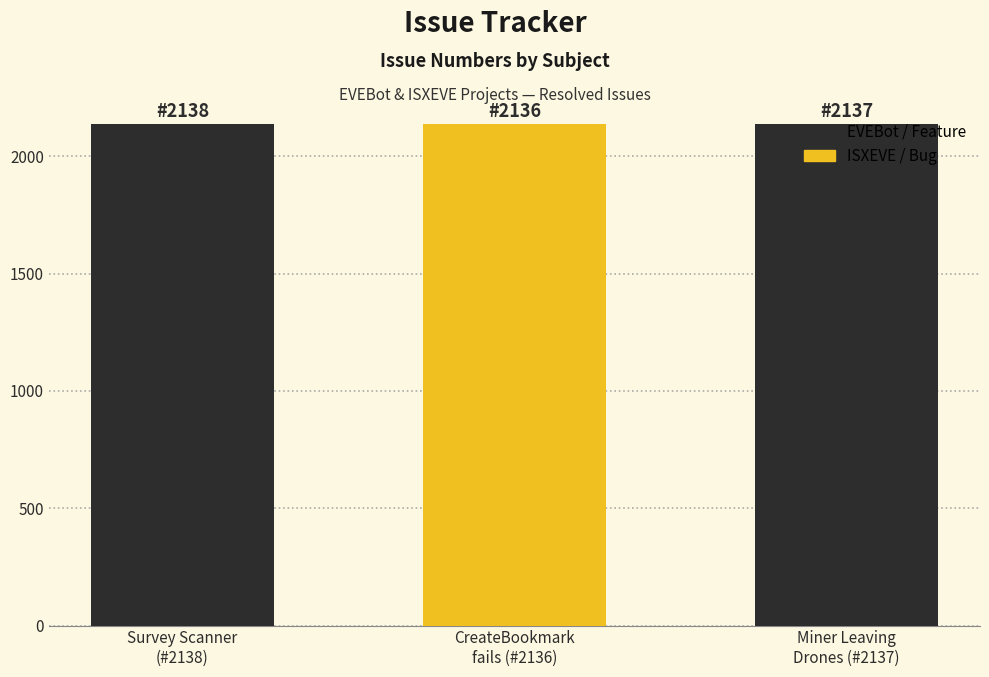

What is the greatest value displayed?

2138